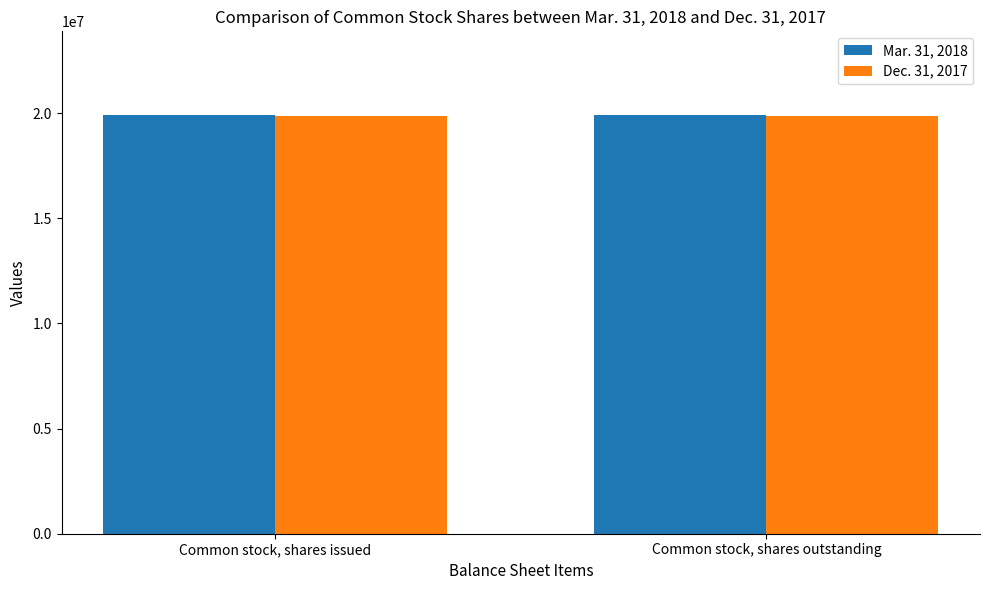

The value of Mar. 31, 2018 at Common stock, shares issued is 12499580. True or false?

False